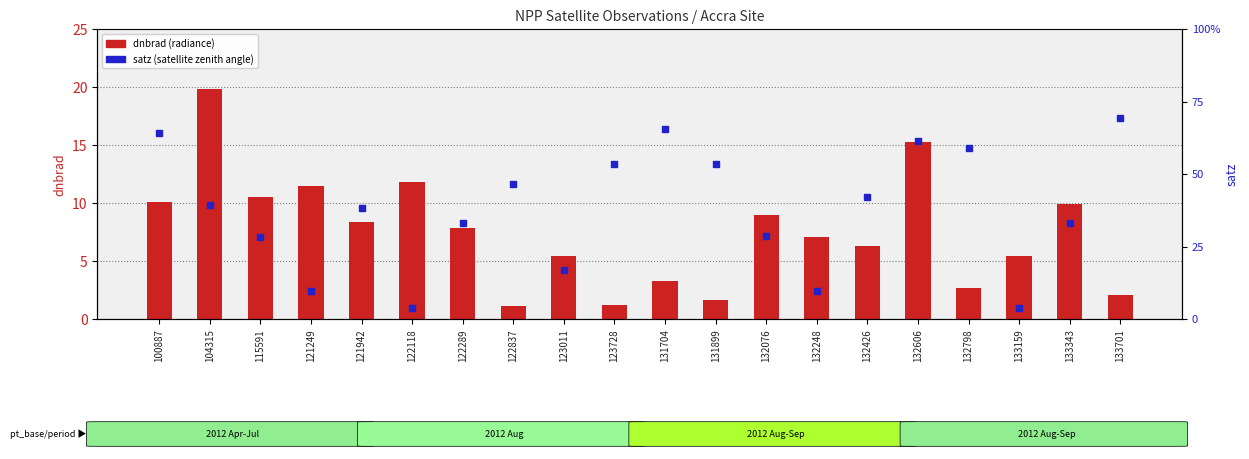

Which series contains the lowest Y value?

dnbrad